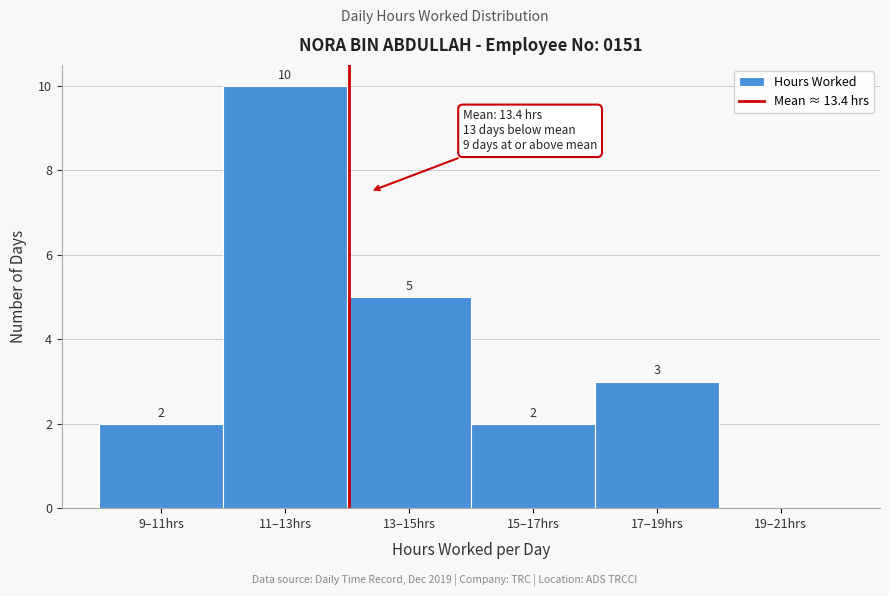

Reading right to left, extract all data points from this chart.

19–21hrs=0	17–19hrs=3	15–17hrs=2	13–15hrs=5	11–13hrs=10	9–11hrs=2